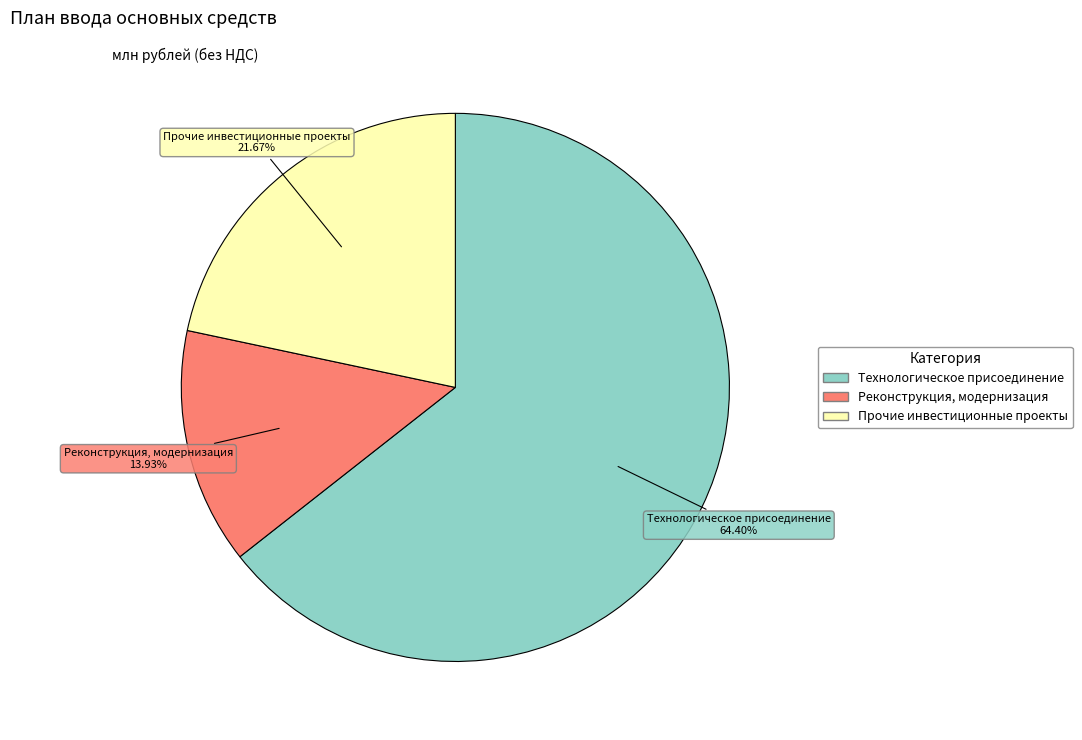

True or false: Прочие инвестиционные проекты accounts for 22% of the total.

True